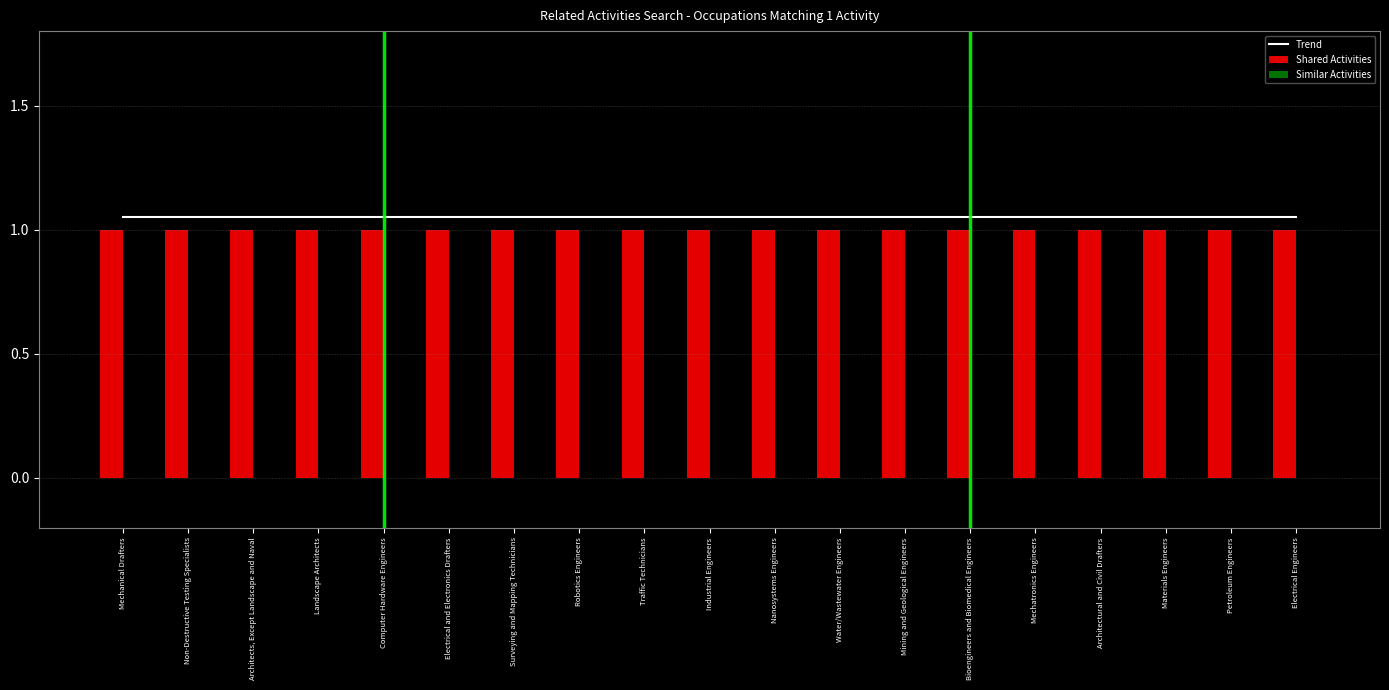

Which category has the highest value in the Shared Activities series?

Mechanical Drafters